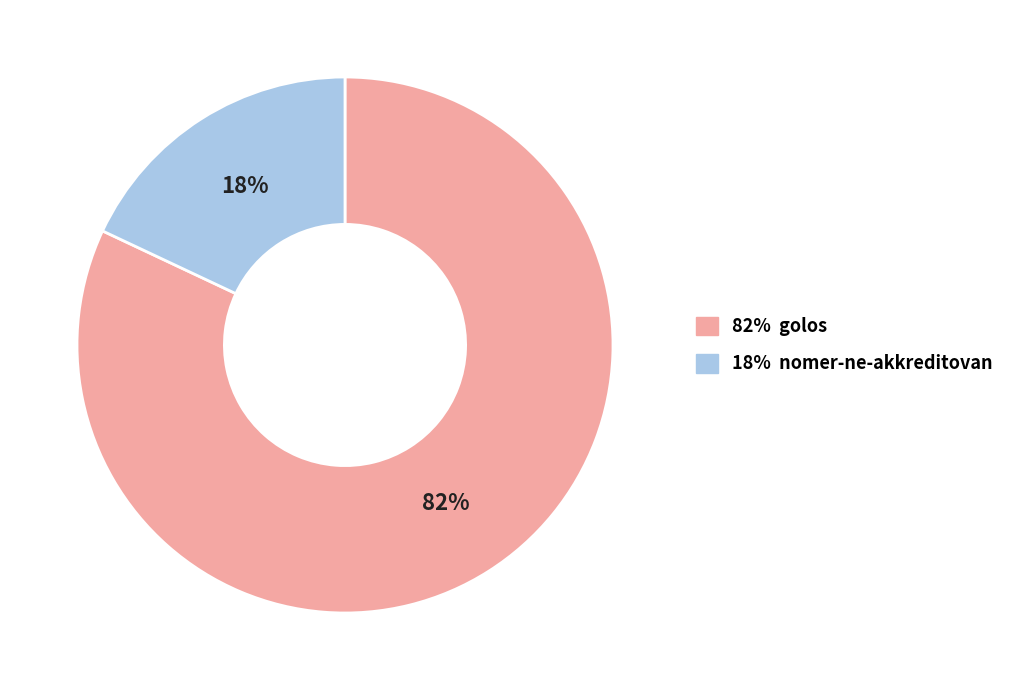

To the nearest percent, what is the difference between the largest and smallest slice percentages?

64%